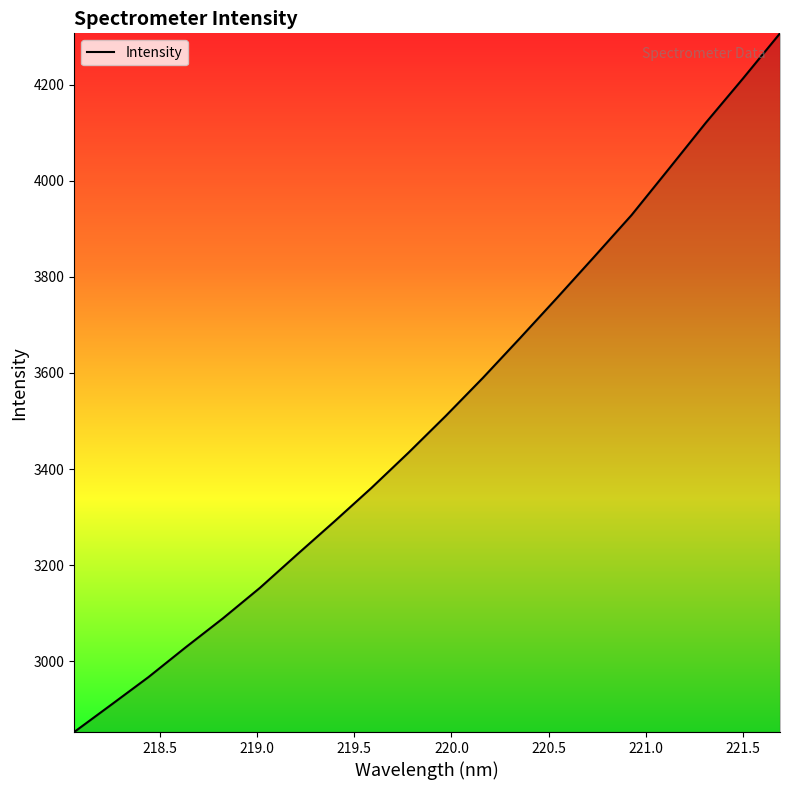

What is the minimum value shown in the chart?

2852.8